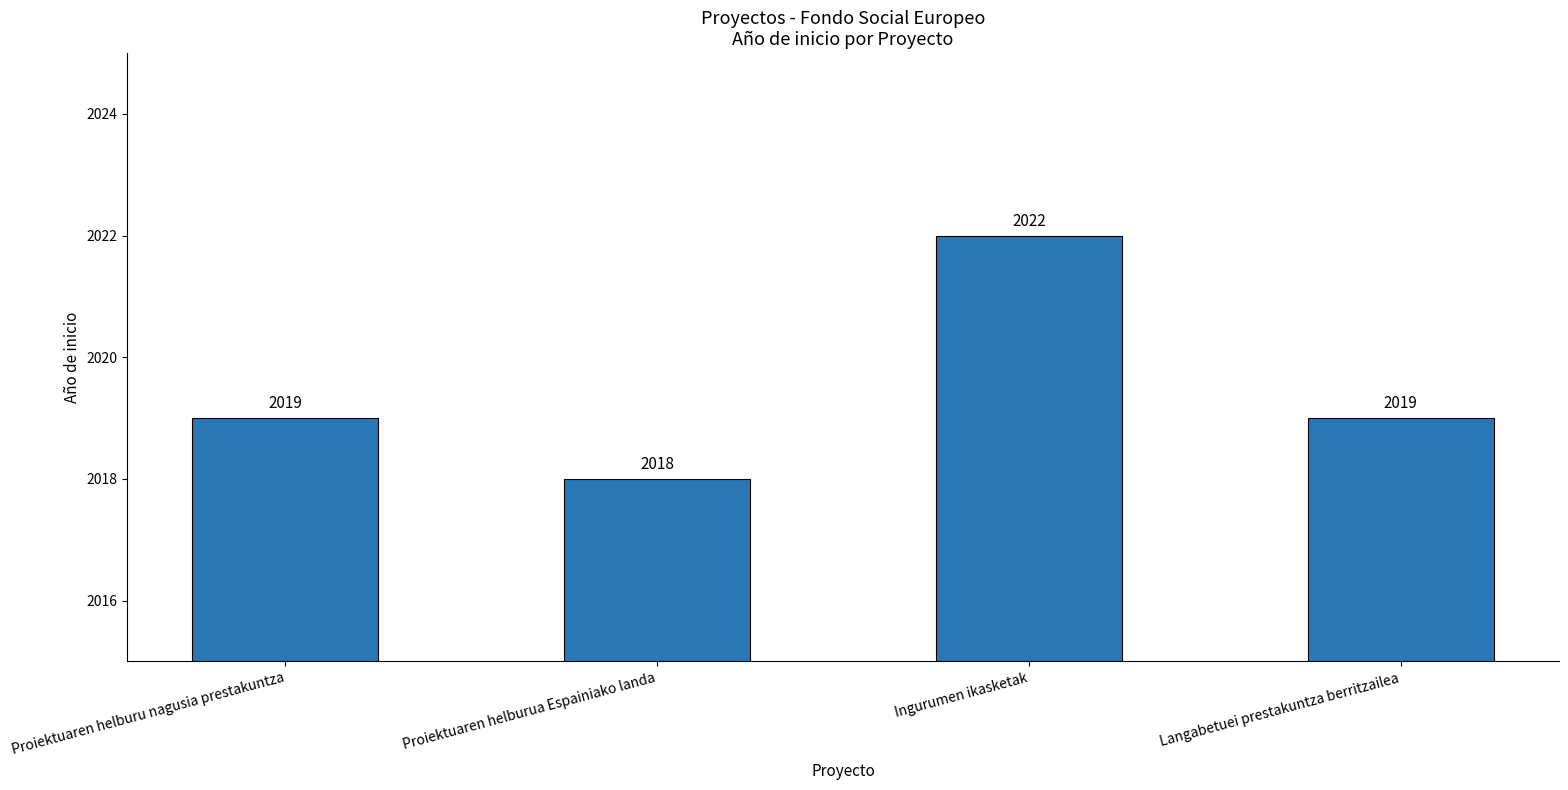

True or false: the data shows 2022 at Ingurumen ikasketak.

True